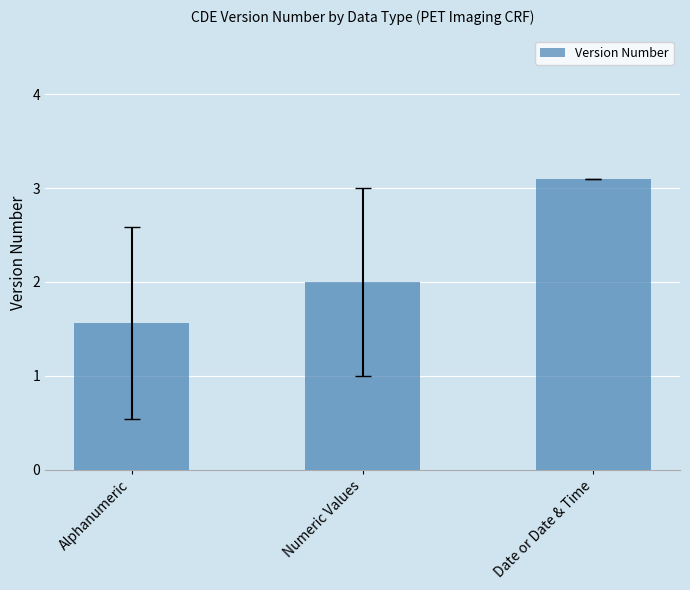

What is the ratio of the value at Alphanumeric to the value at Numeric Values?

0.8